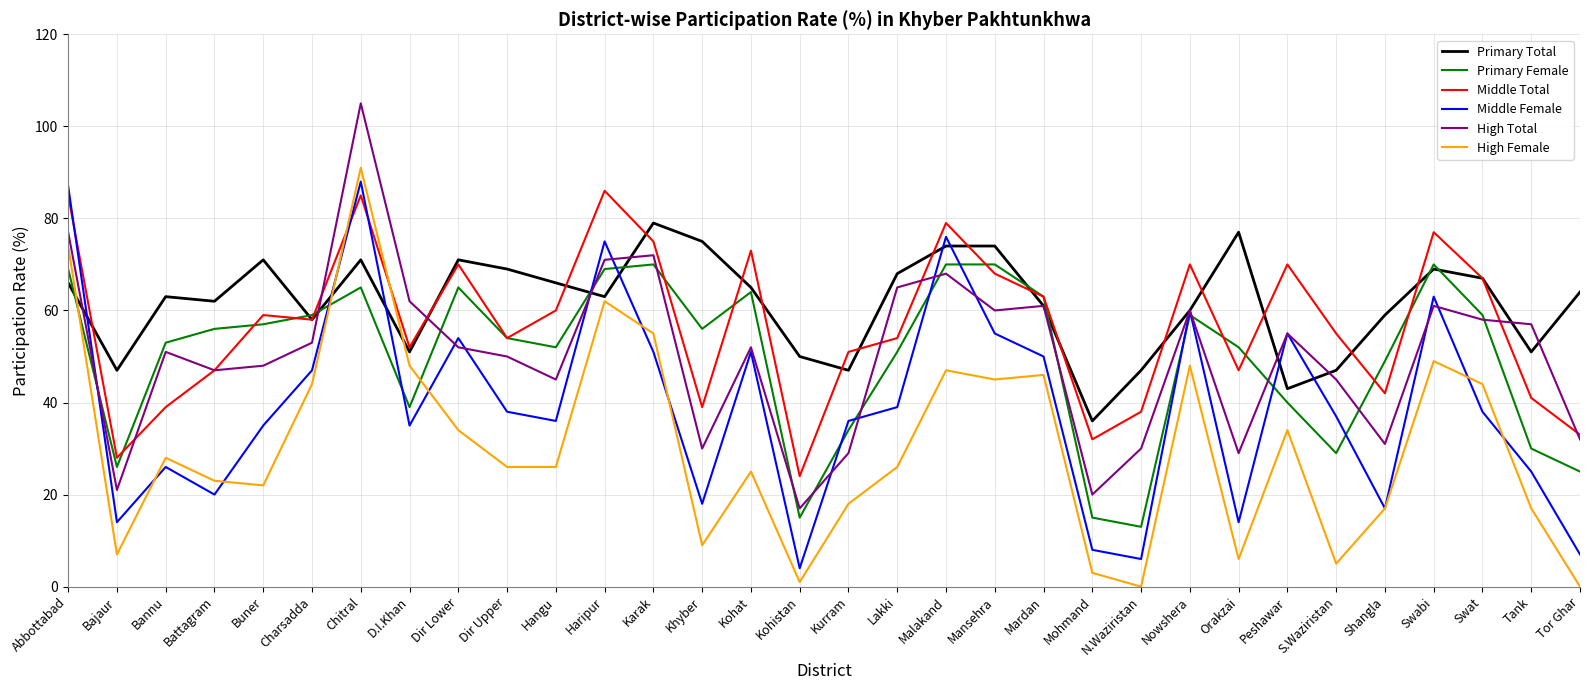

The High Female series shows 3 at Mohmand. True or false?

True